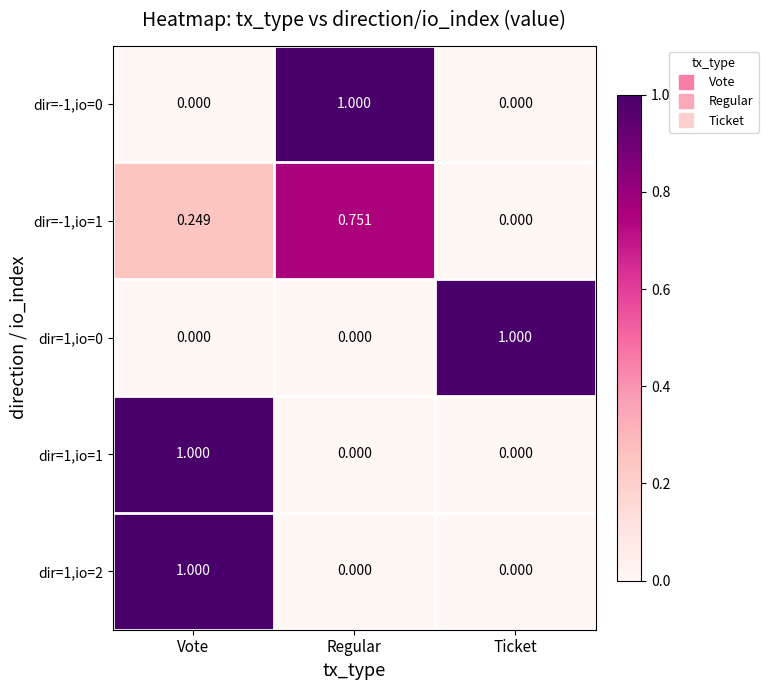

Is the value of dir=1,io=0 at Vote greater than the value of dir=1,io=1 at Vote?

No